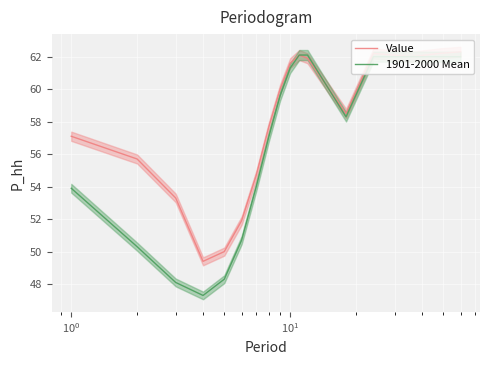

Rank the series by their average value, from highest to lowest.

Value, 1901-2000 Mean